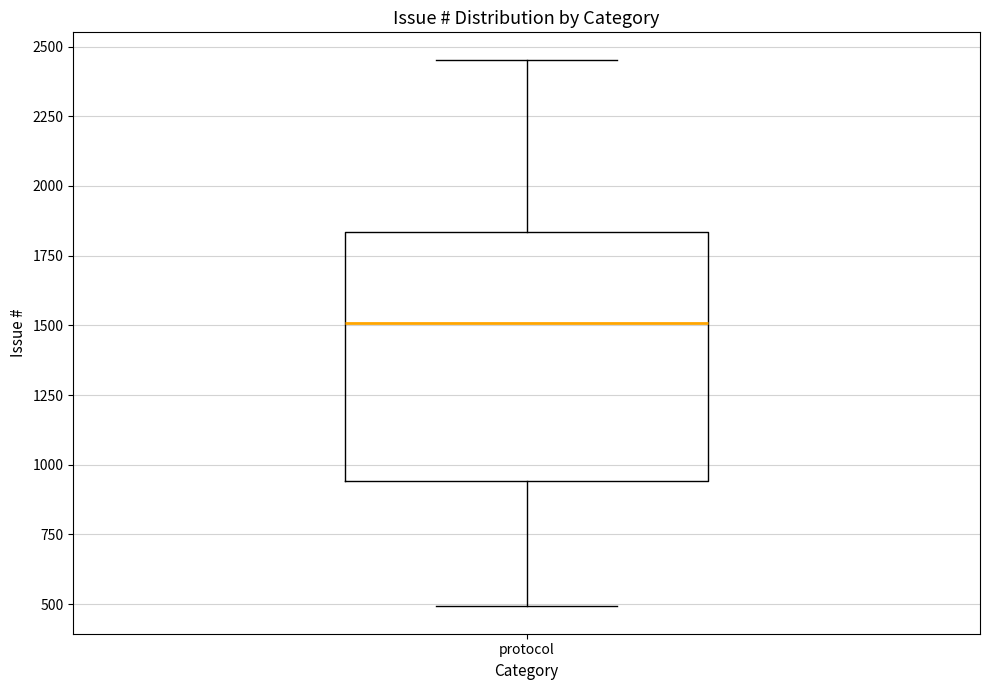

Where does the lower whisker of the box for protocol end on the y-axis? The values are not printed on the chart, so give them approximately, as read against the axis.

500